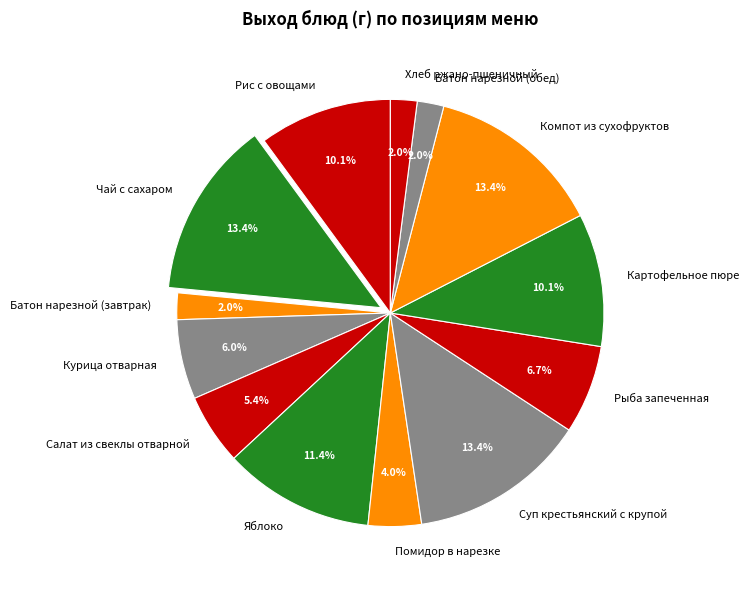

What percentage is the Хлеб ржано-пшеничный slice, to the nearest percent?

2%